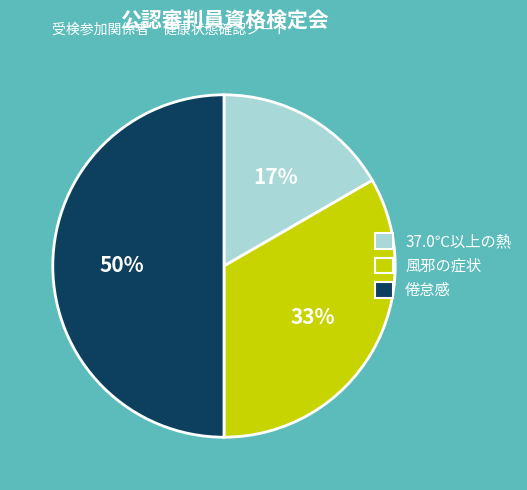

What is the smallest slice in the pie chart?

37.0℃以上の熱